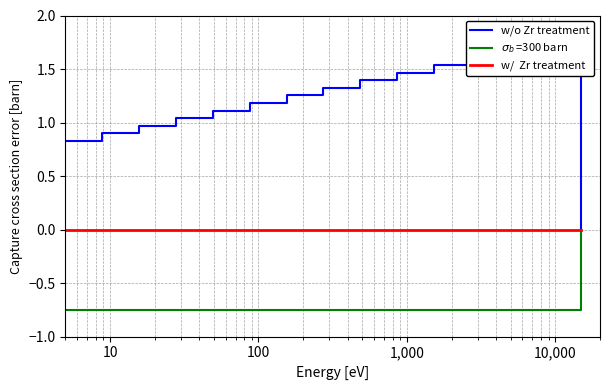

What is the label of the 2nd point from the left?

100